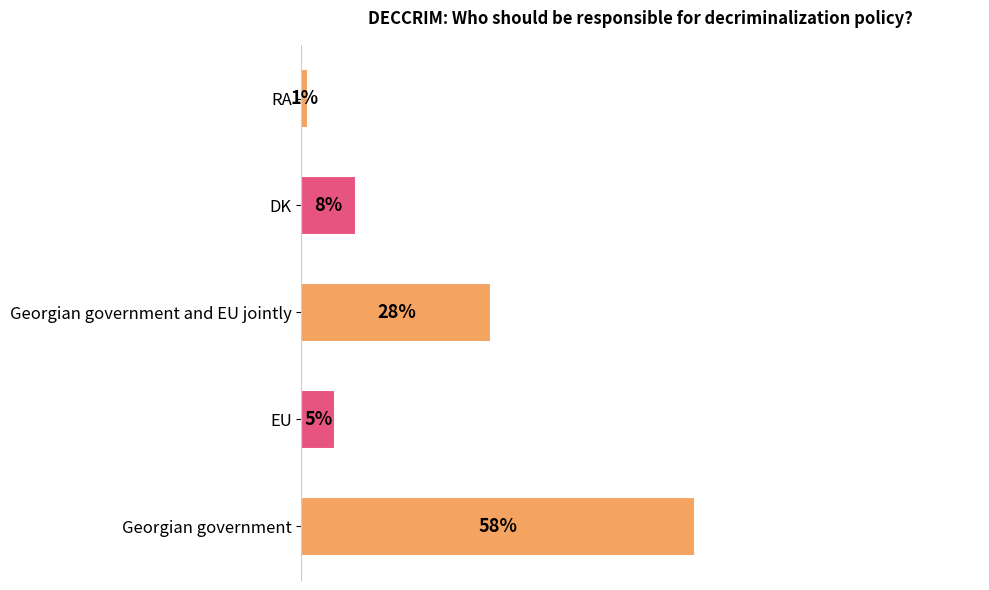

Which has a higher value, DK or Georgian government?

Georgian government